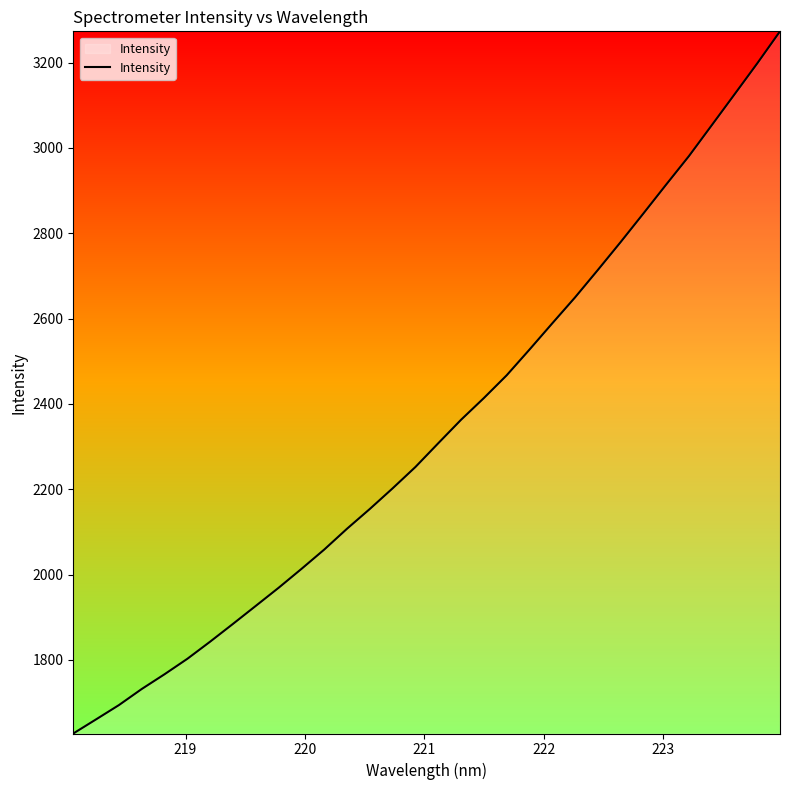

What is the maximum value shown in the chart?

3273.2